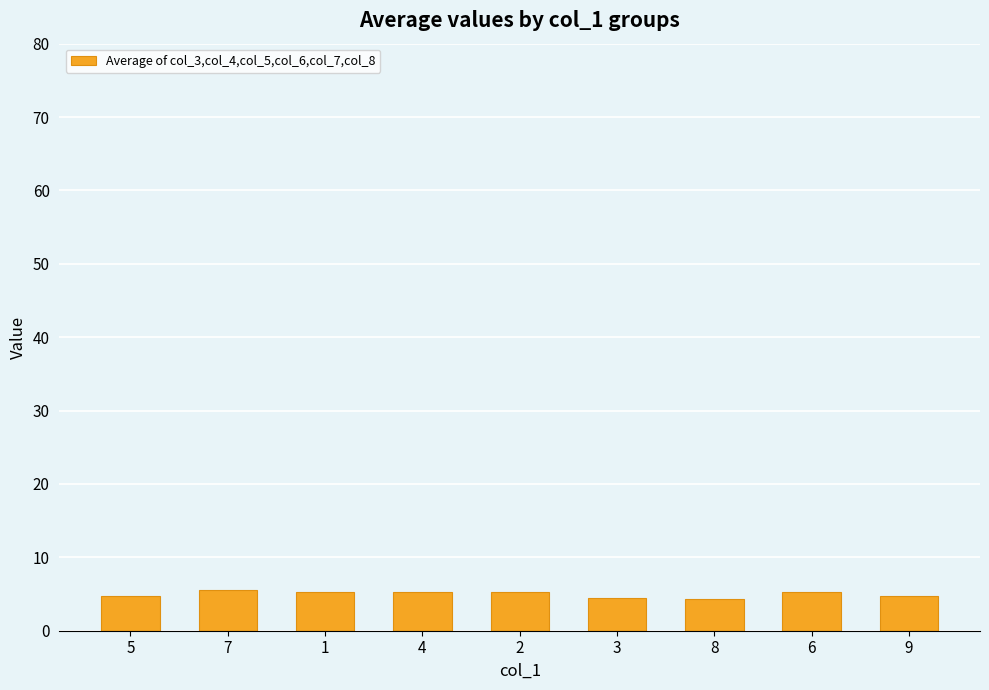

The value at 7 is 8.9. True or false?

False